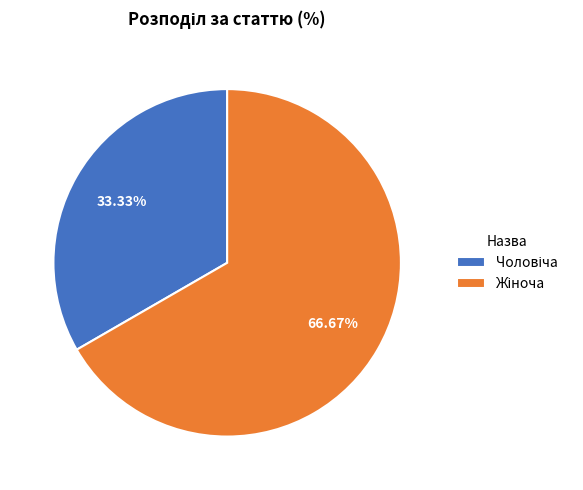

Is there a majority slice in this chart?

Yes